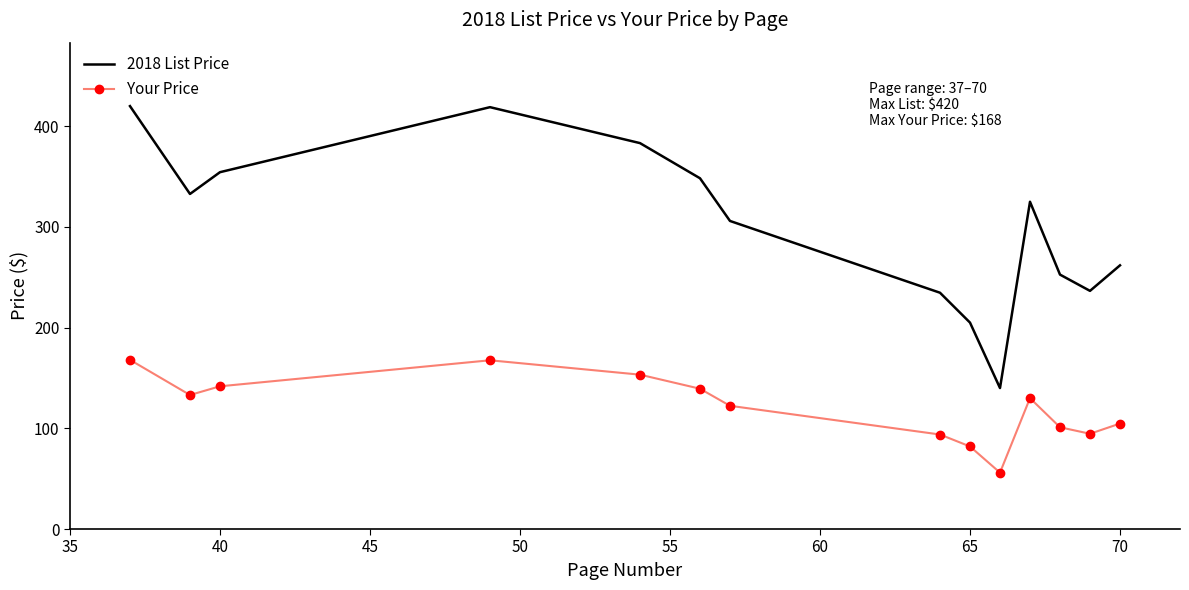

What is the difference between the maximum and minimum values in the Your Price series?

112.0